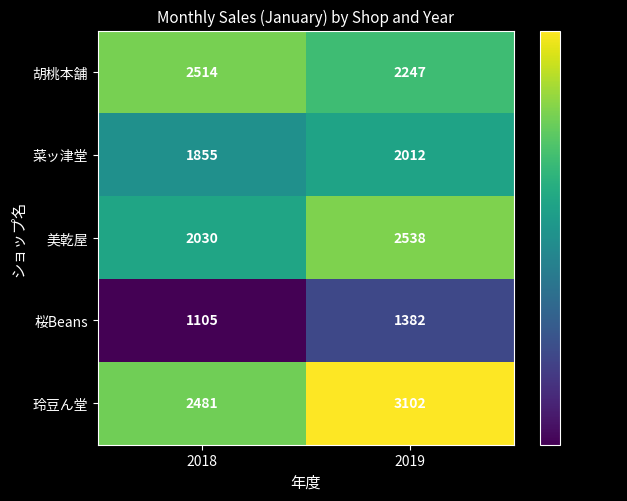

The 桜Beans series shows 446 at 2019. True or false?

False